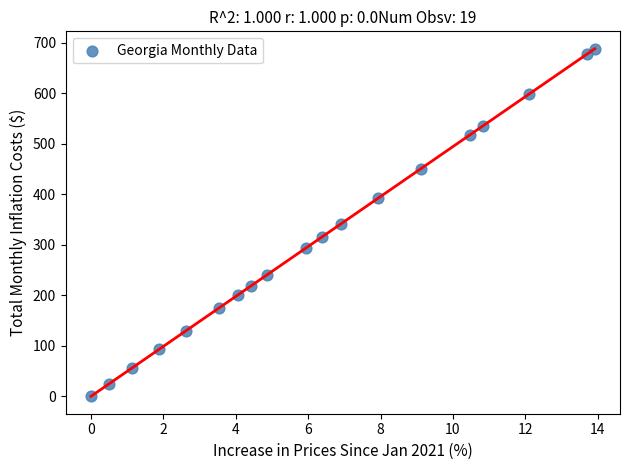

What is the range of Y values (max minus min)?

688.2